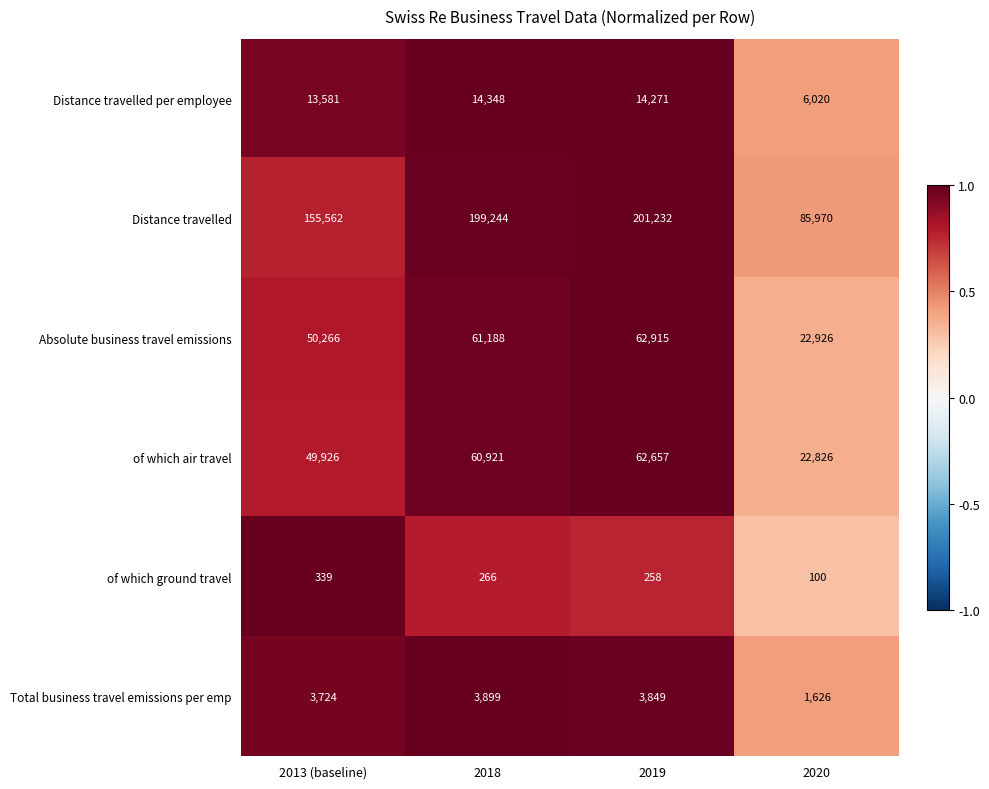

What is the maximum value shown in the chart?

201232